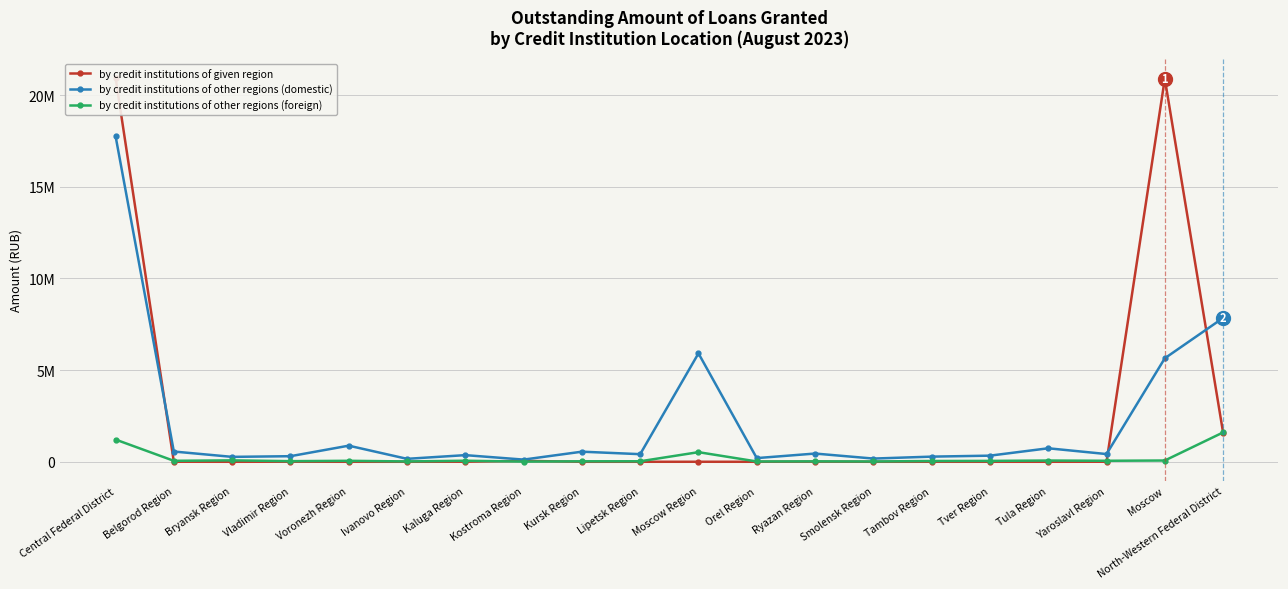

Where is the first local maximum for by credit institutions of other regions (domestic)?

Voronezh Region